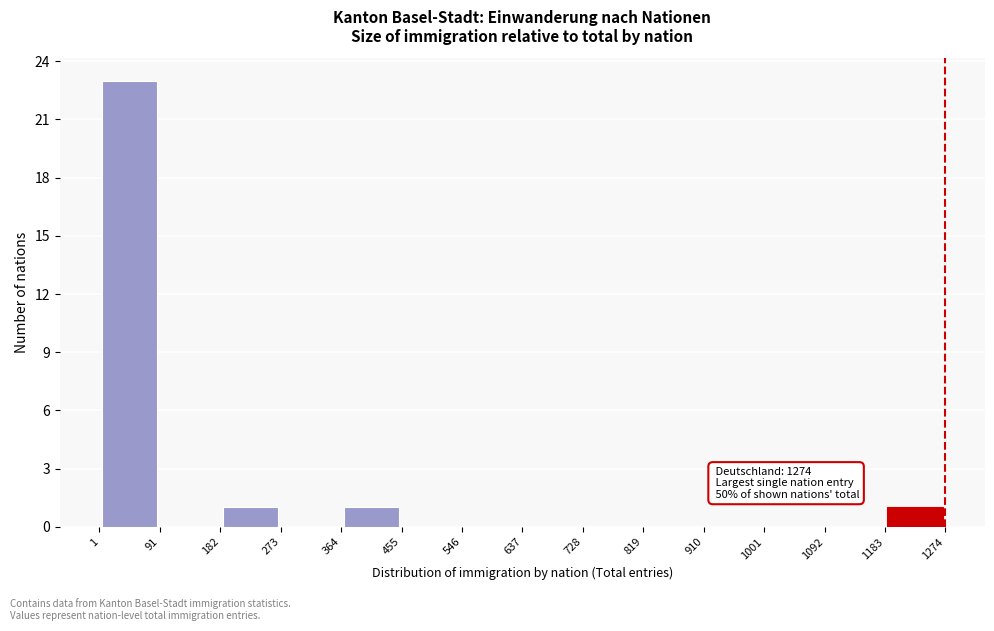

Which range on the x-axis has the tallest bar?

1 to 91